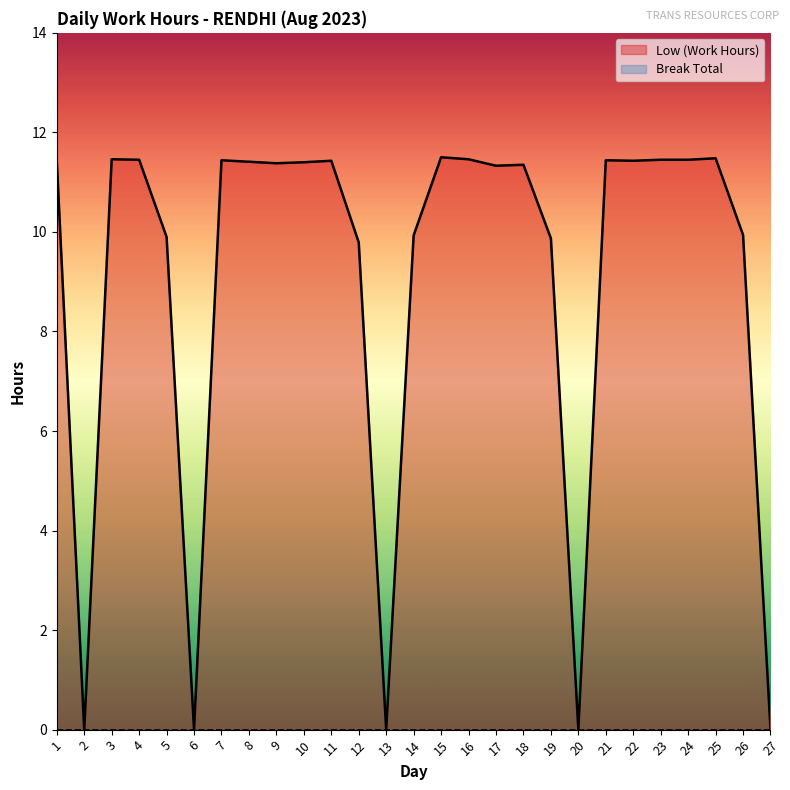

How many lines are shown in the chart?

2